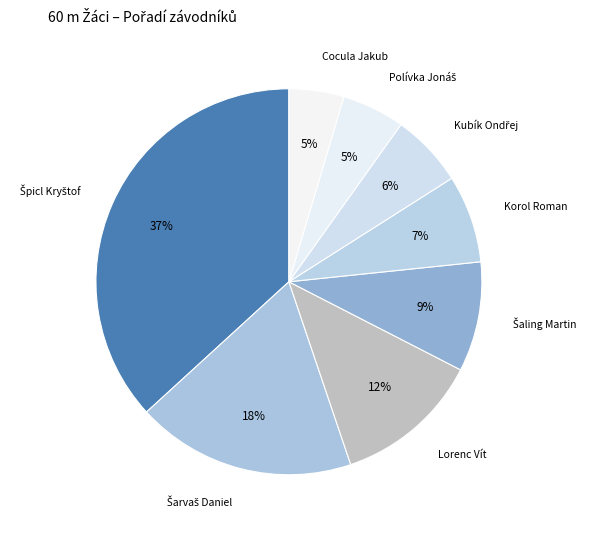

To the nearest percent, what is the combined percentage of Korol Roman and Cocula Jakub?

12%